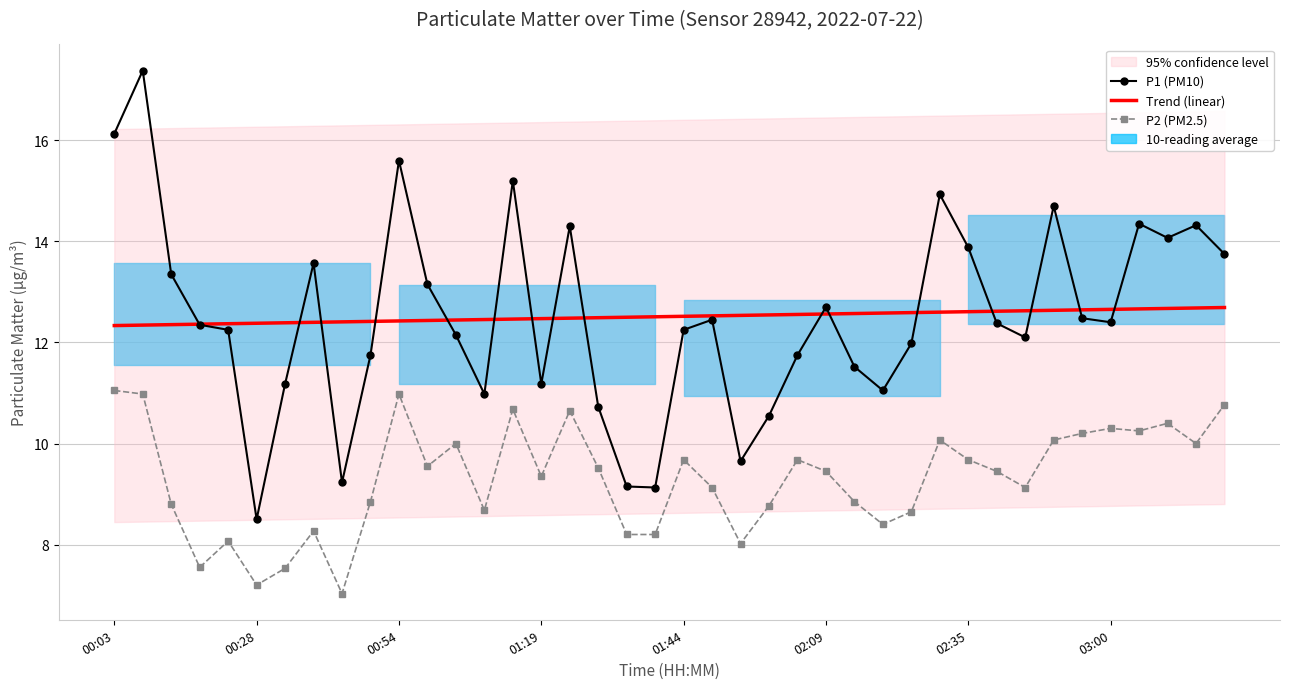

Which series has the largest total across all categories?

P1 (PM10)